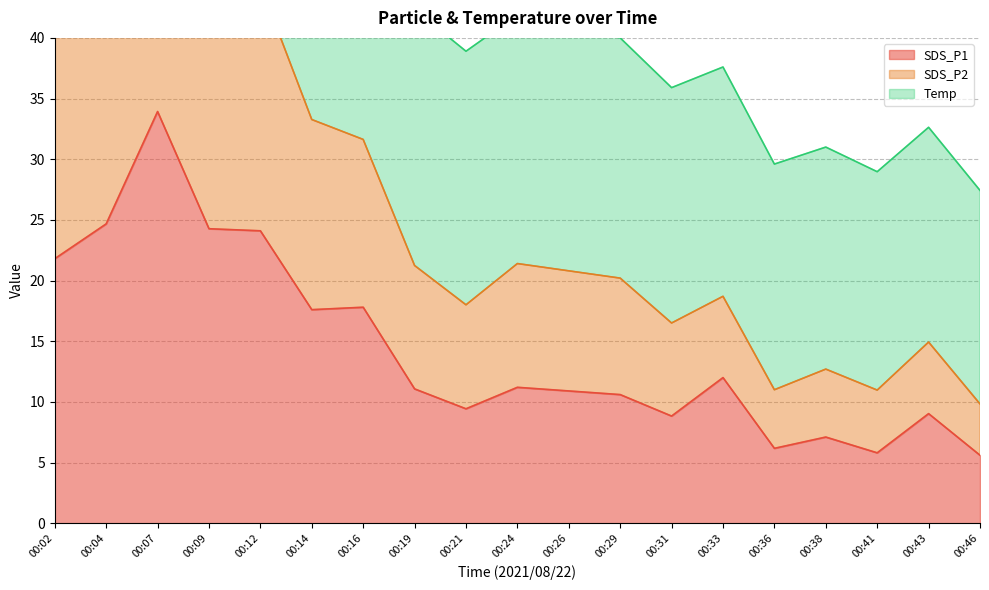

Is it true that SDS_P1 equals 16.1 at 00:43?

False